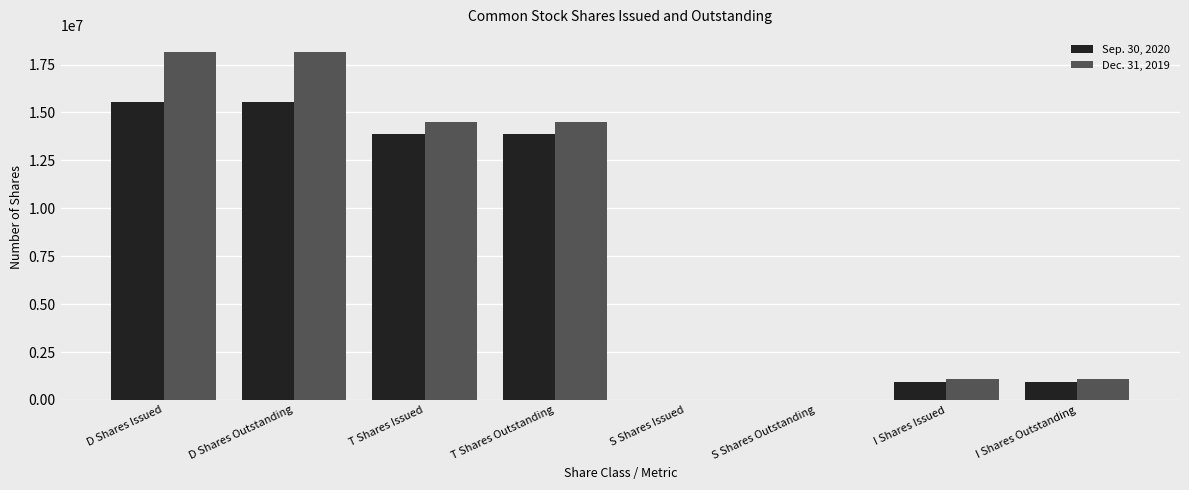

Is the value of Dec. 31, 2019 at S Shares Outstanding greater than the value of Sep. 30, 2020 at T Shares Outstanding?

No